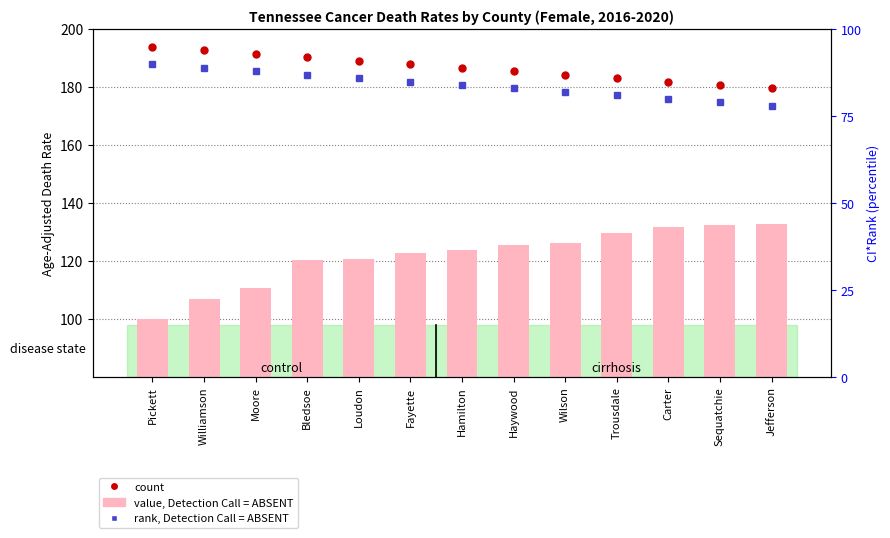

What is the value of the value, Detection Call = ABSENT bar at the 5th from the left?

120.6